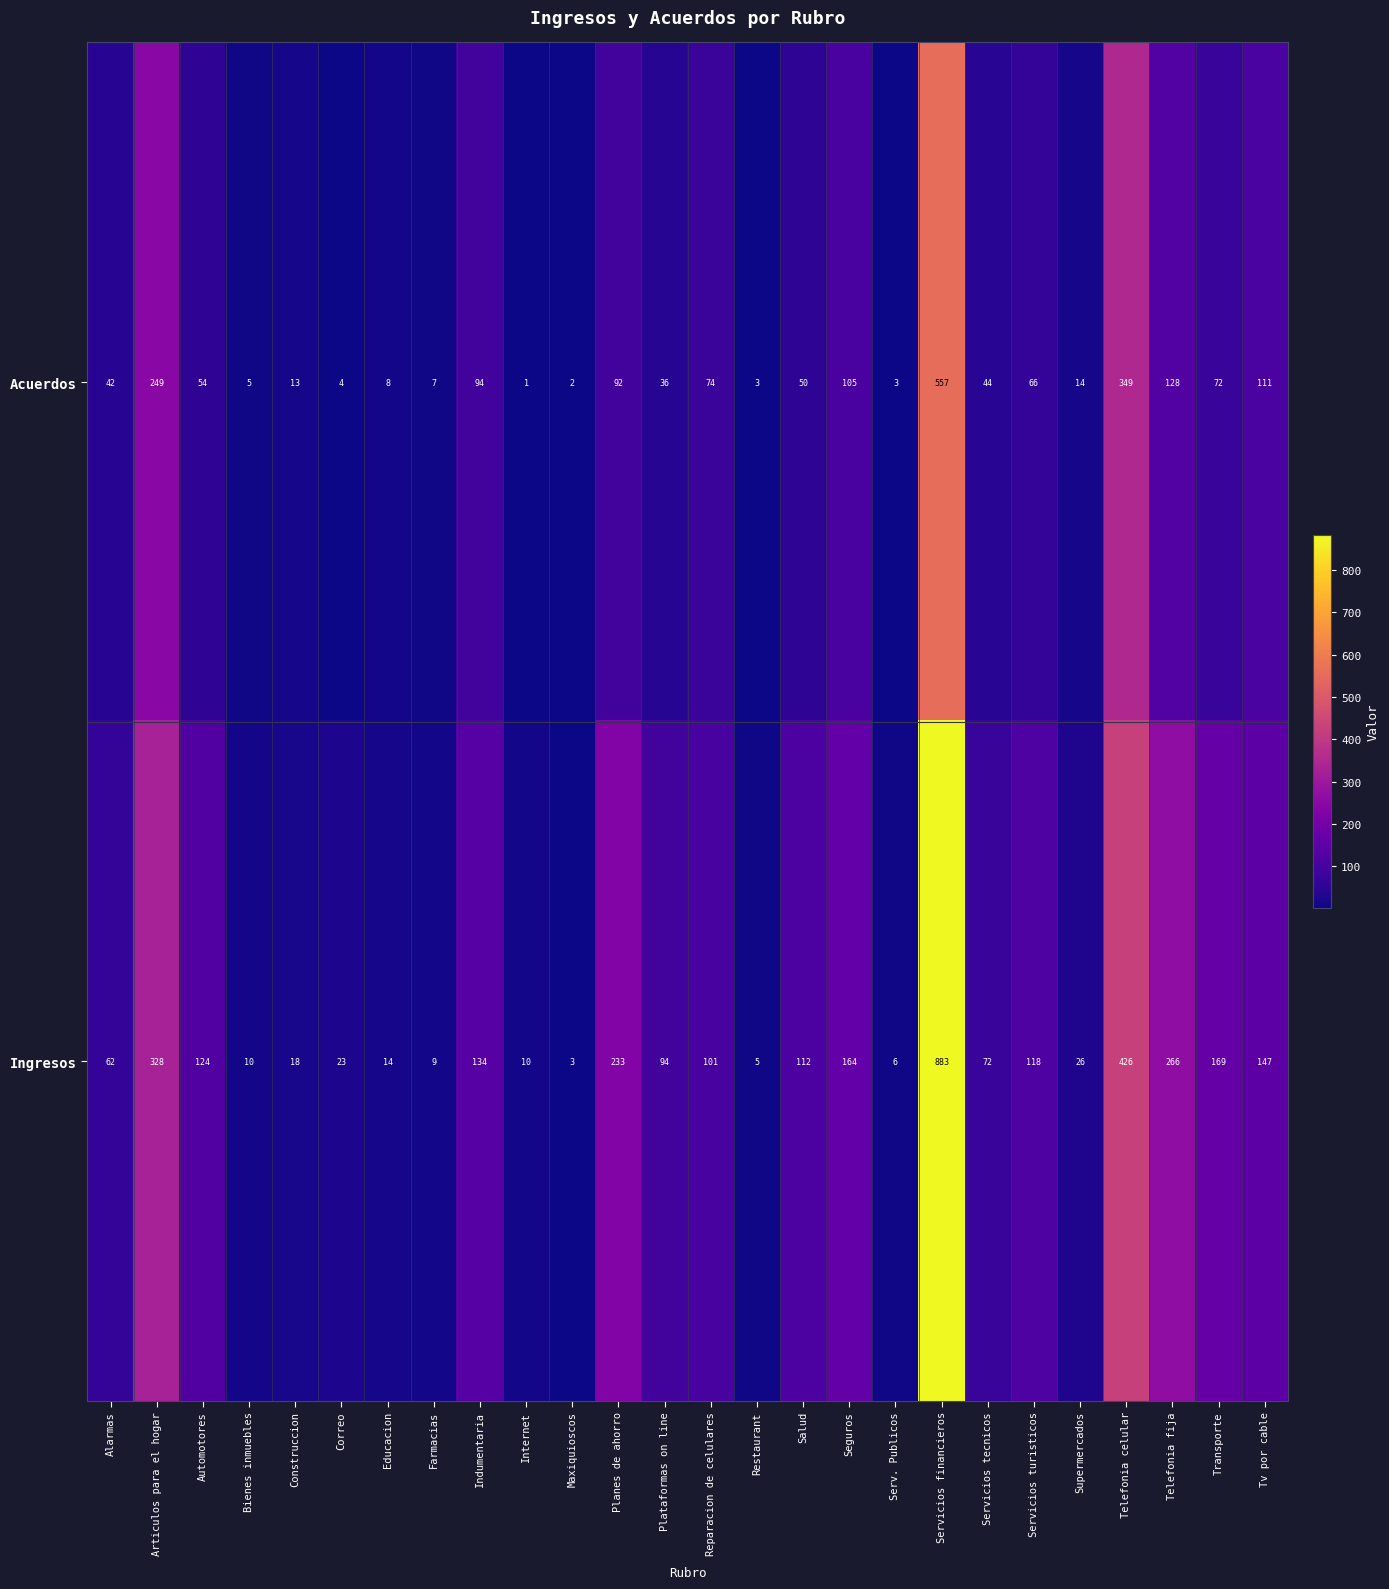

True or false: Ingresos has a value of 59 at Salud.

False